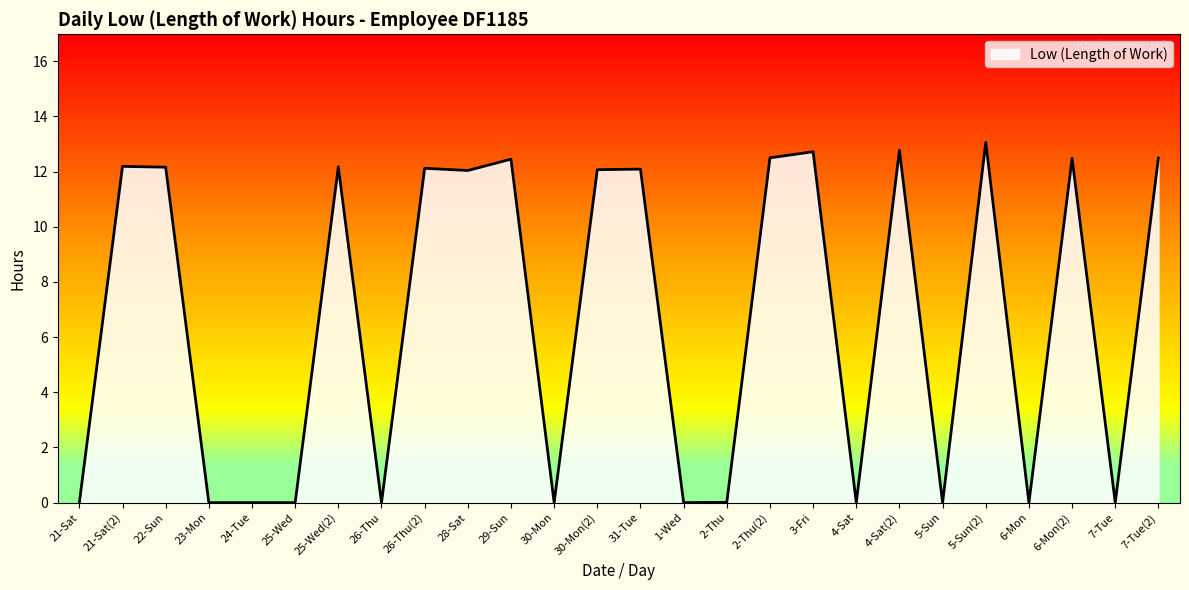

What is the maximum value shown in the chart?

13.1